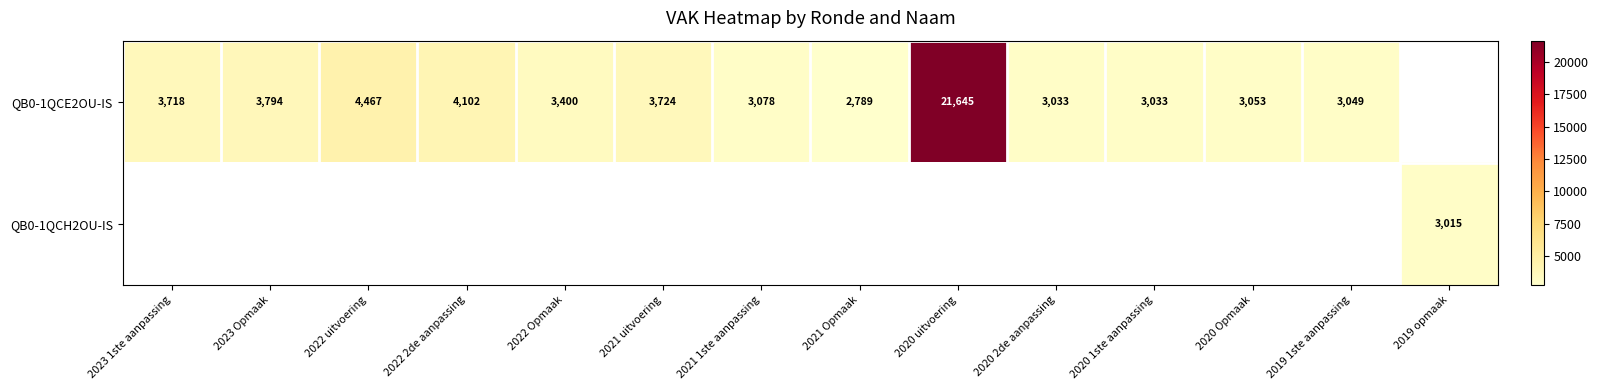

Which label corresponds to the largest value in the chart?

2020 uitvoering